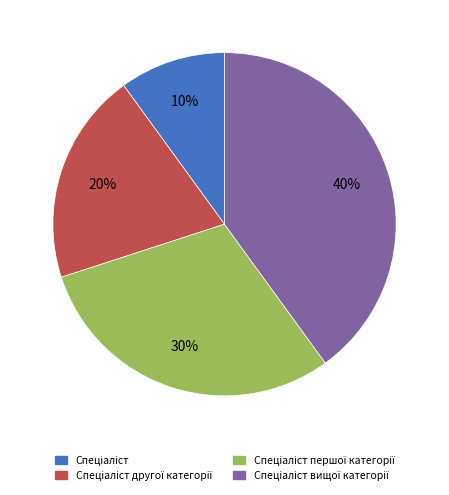

Does any single category account for the majority?

No